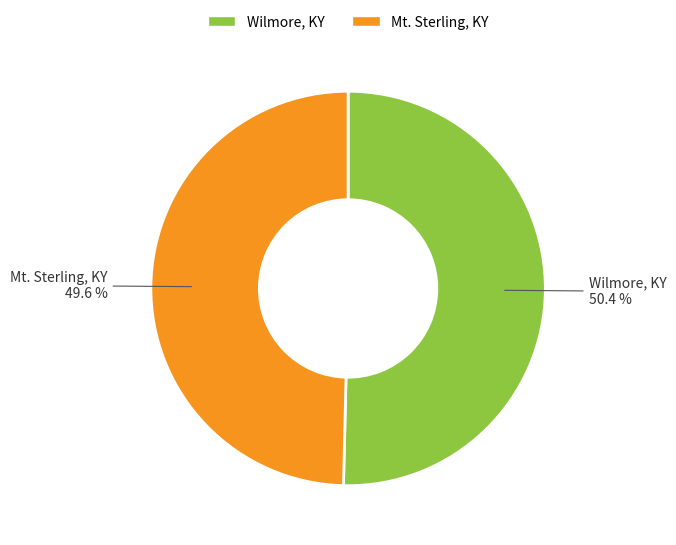

What percentage is the Wilmore, KY slice, to the nearest percent?

50%